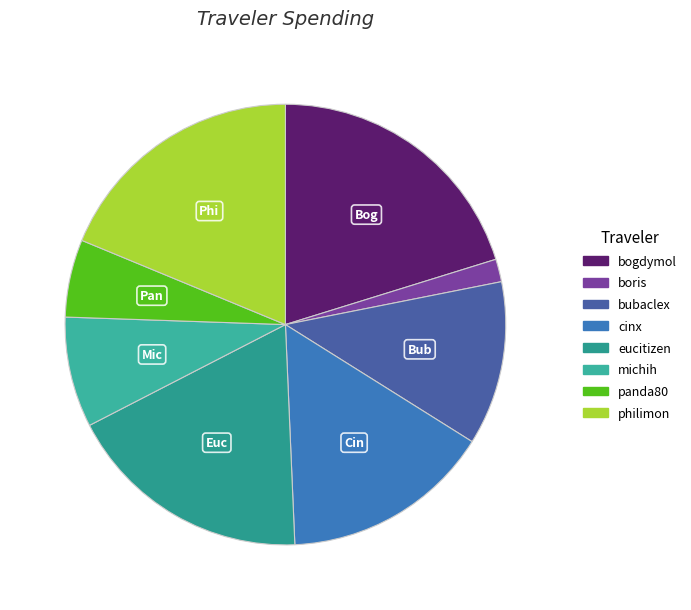

Is it true that philimon is 8% of the pie?

False